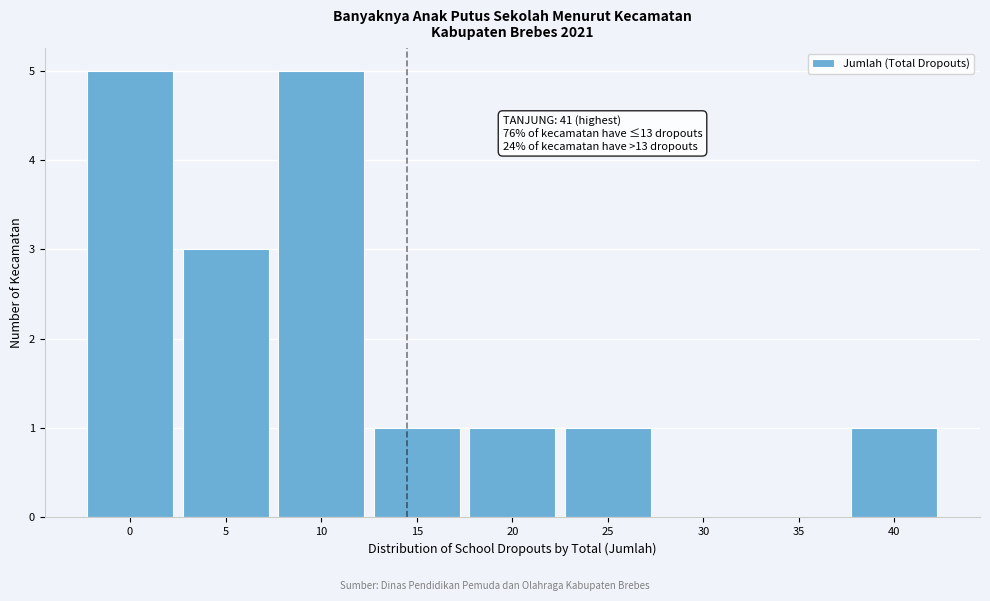

Reading left to right, what are all the values shown in this chart?

0=5	5=3	10=5	15=1	20=1	25=1	30=0	35=0	40=1